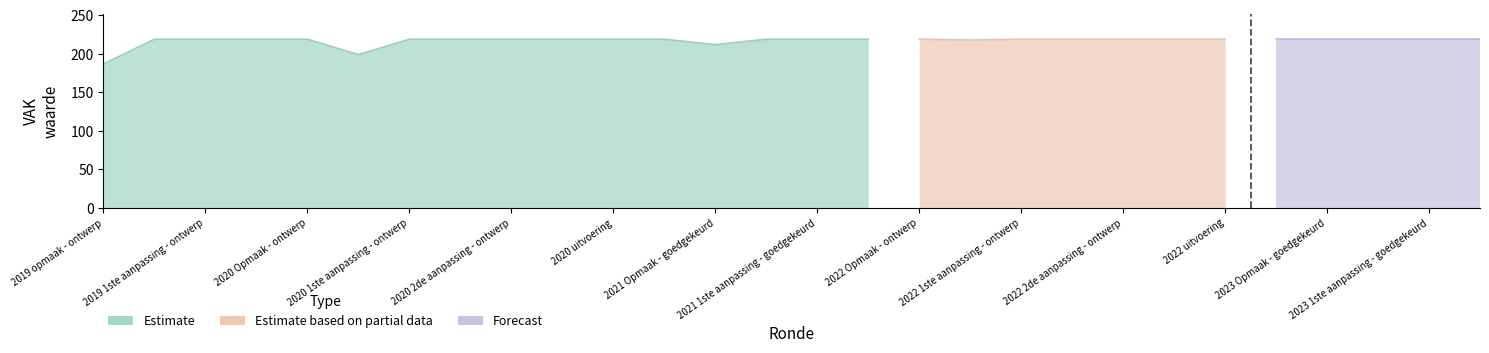

True or false: VEK has more than 0 interior local peaks.

False